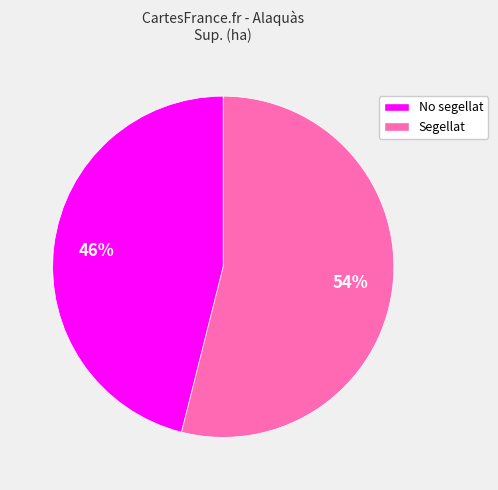

Does any single category account for the majority?

Yes